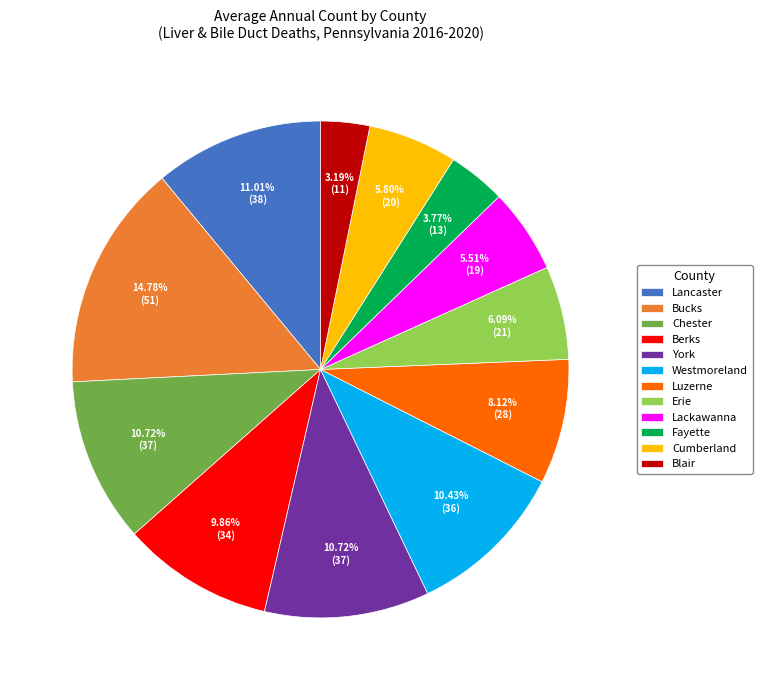

Does Fayette account for over 50% of the chart?

No